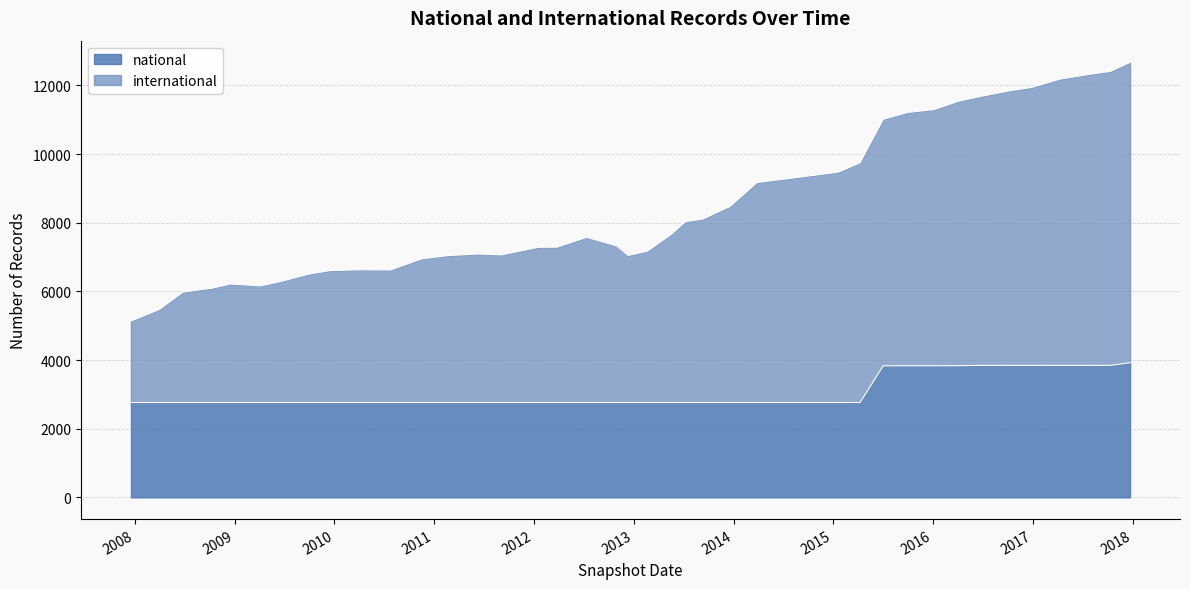

Rank the series by their maximum value, from highest to lowest.

international, national